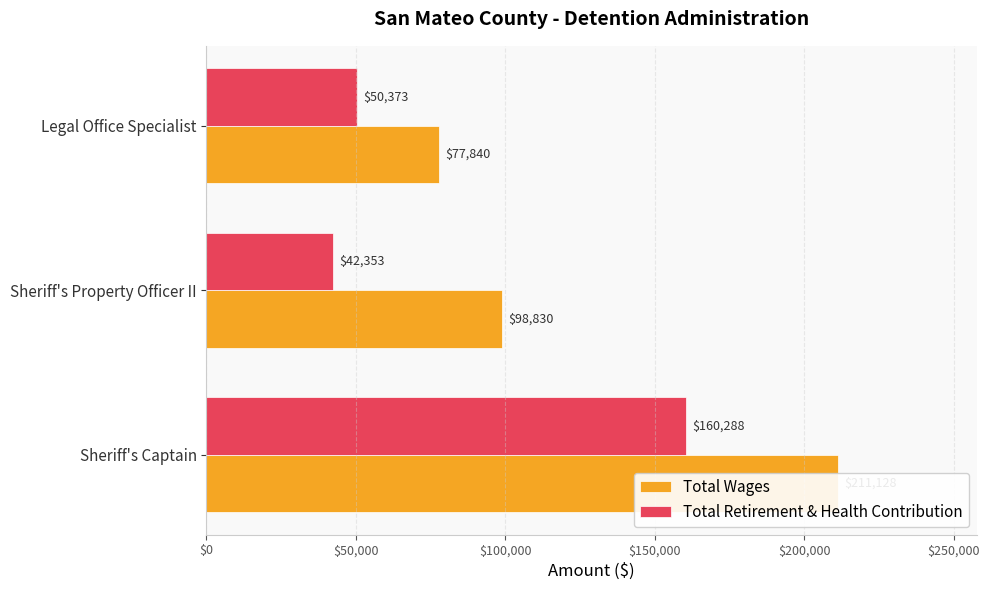

Which series has the widest spread of values?

Total Wages